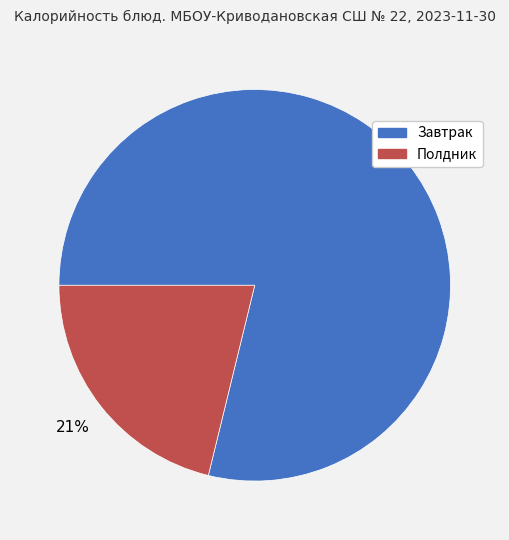

Which has a higher value, Завтрак or Полдник?

Завтрак